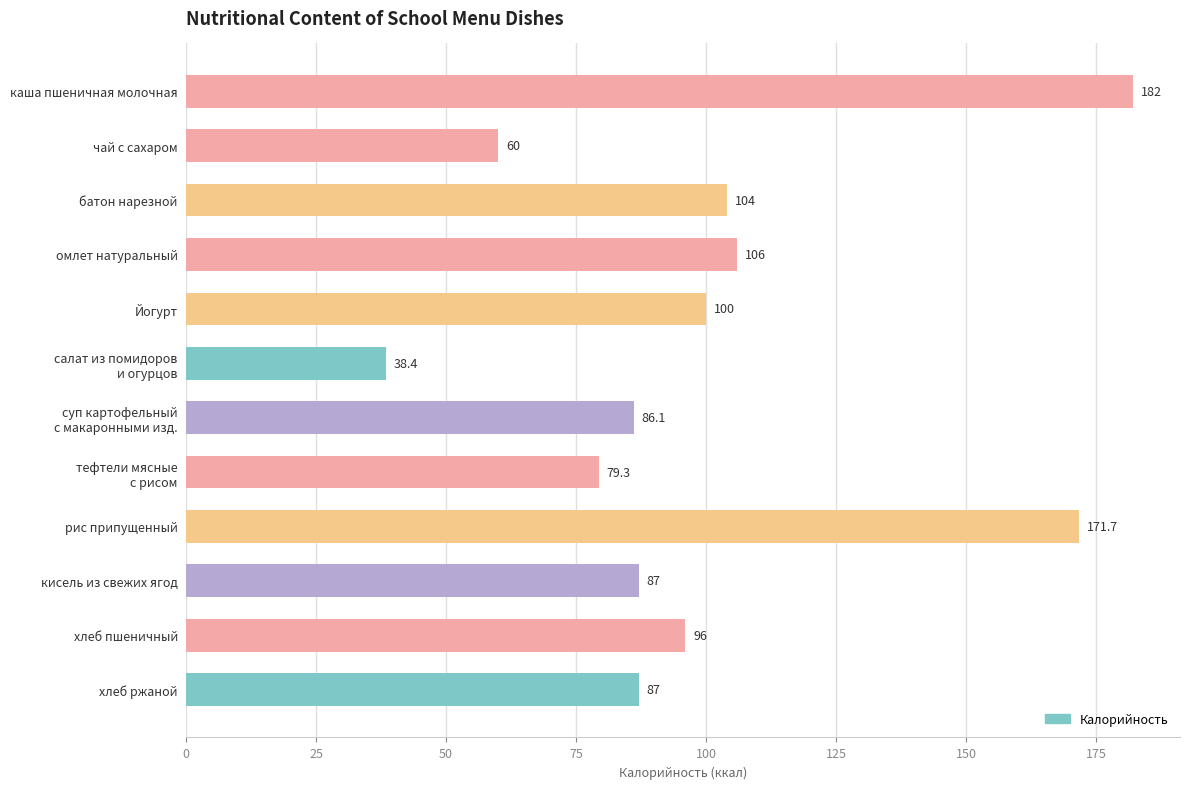

What is the value of the 5th bar from the top?

100.0